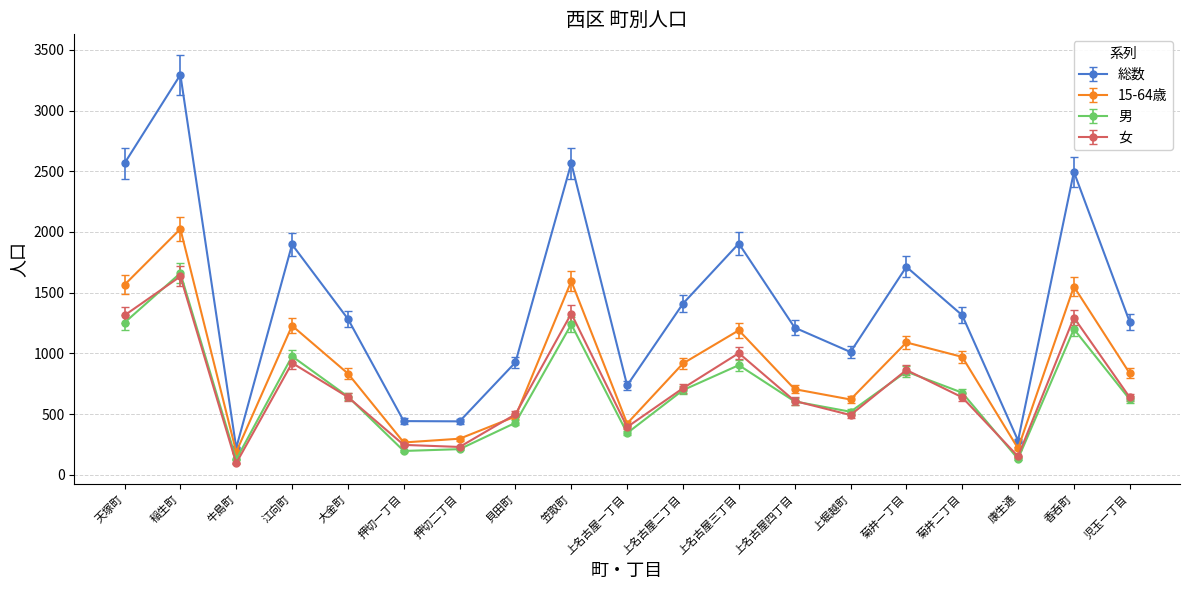

Count the number of categories in the chart.

19